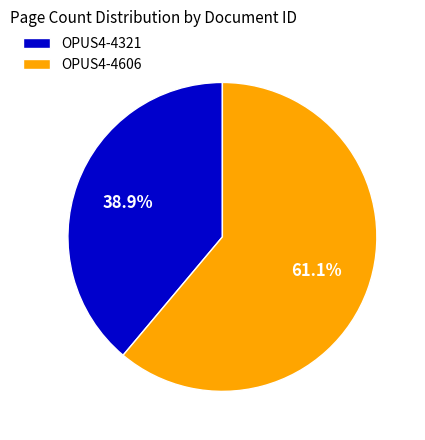

To the nearest percent, what portion does OPUS4-4321 represent?

39%